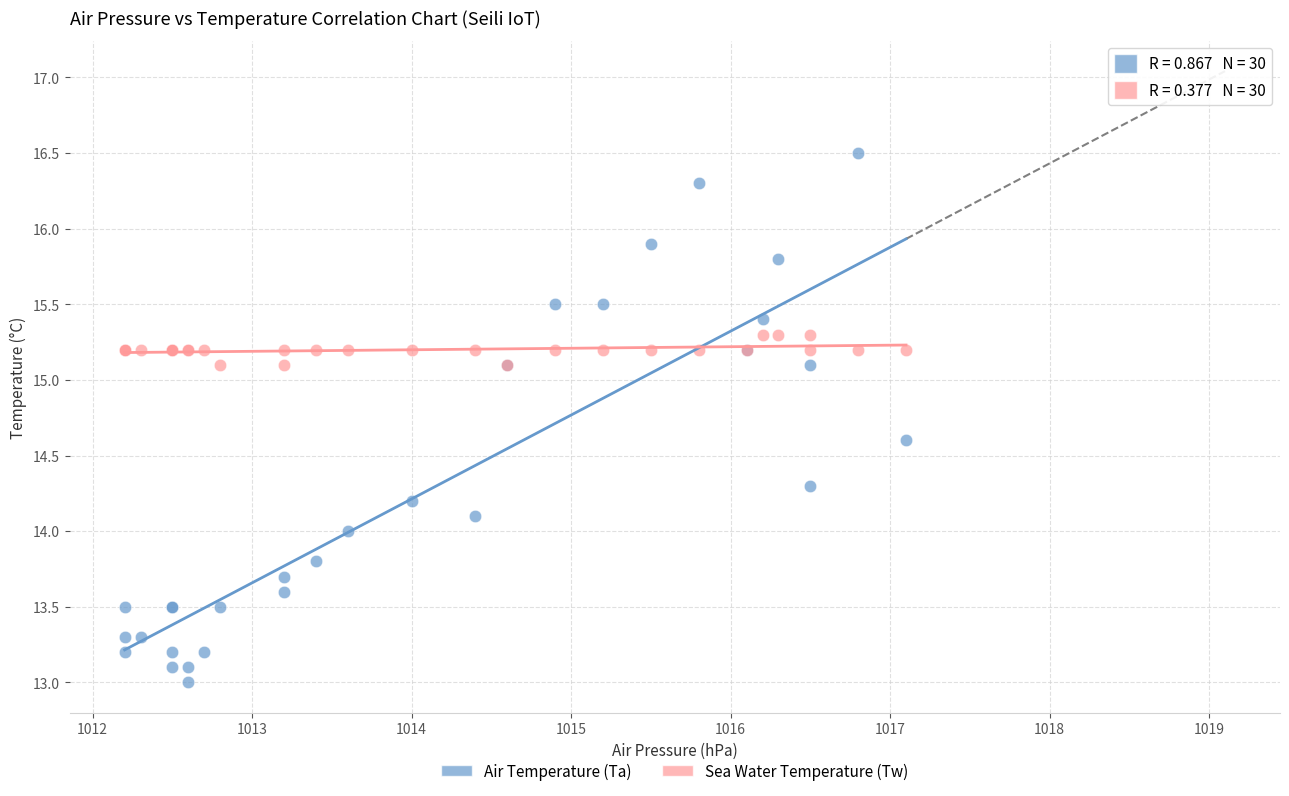

What is the X range (max minus min) for the scatter plot?

4.9